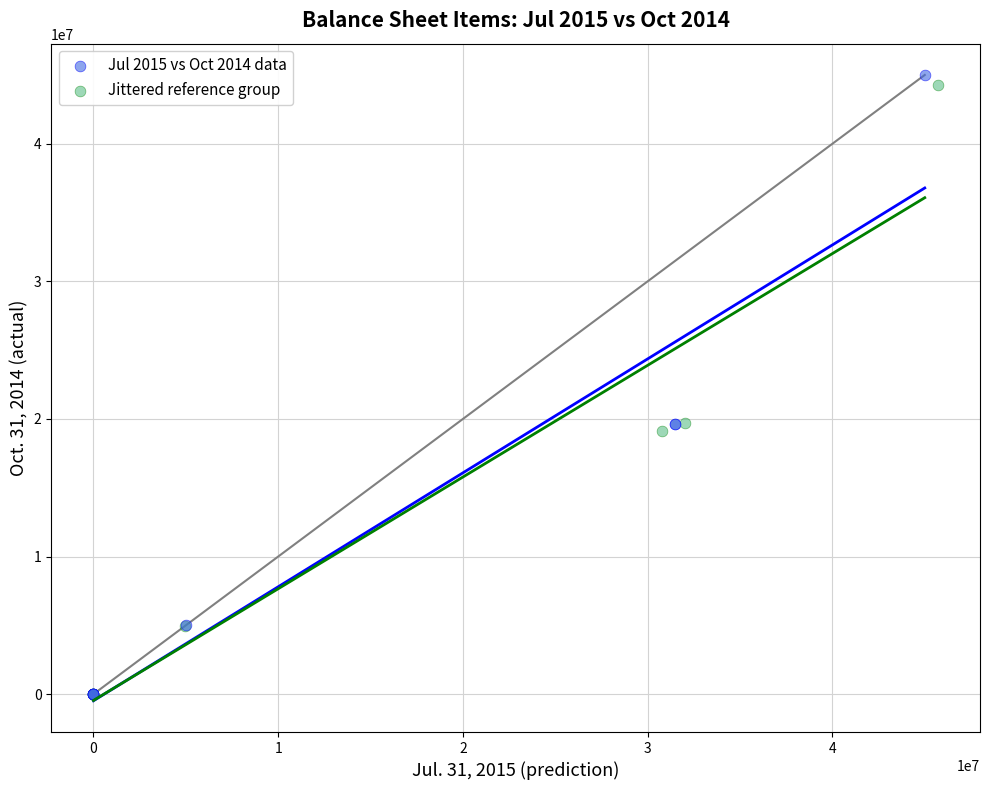

Which series has the largest Y range (max minus min)?

Jul 2015 vs Oct 2014 data